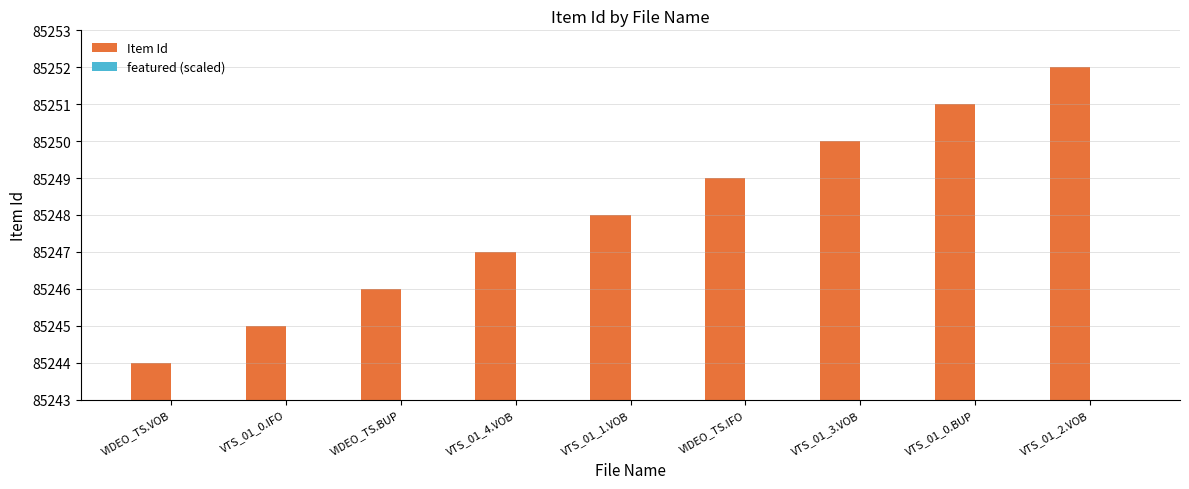

Are the bars horizontal?

No